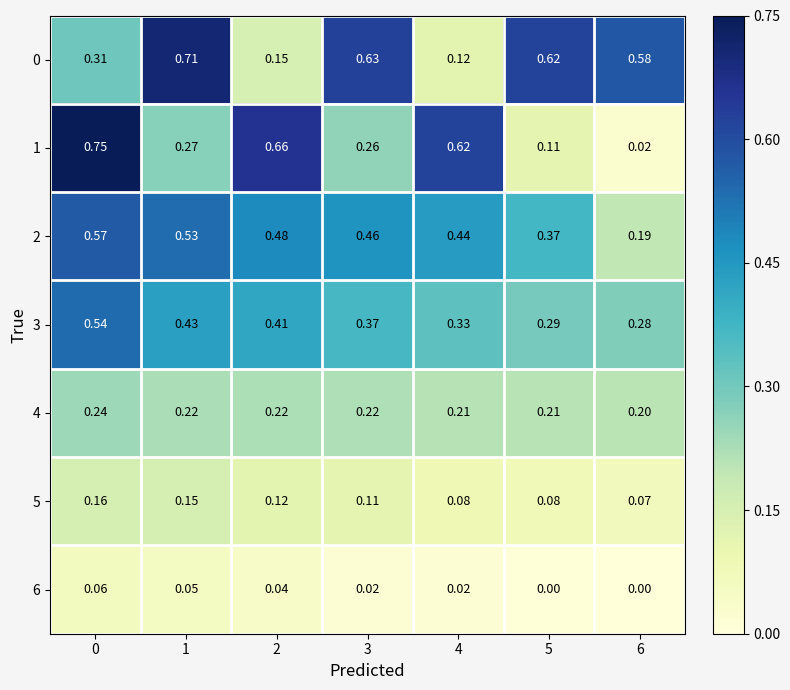

Is the value of 5 at 1 greater than the value of 4 at 4?

No